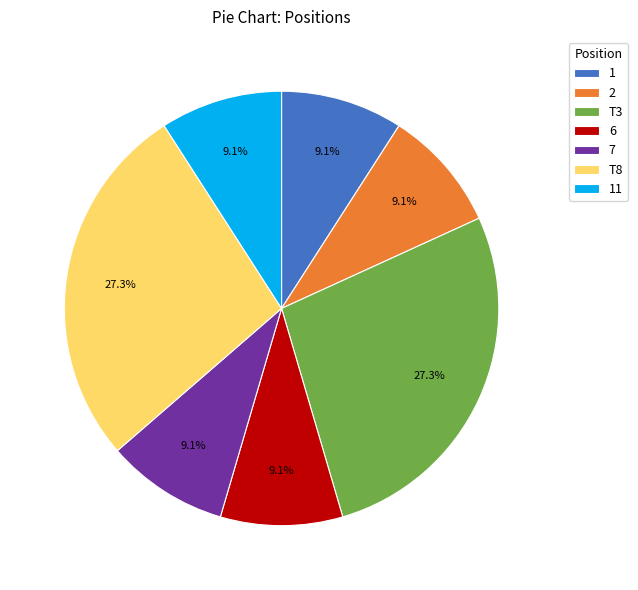

How many slices are in this pie chart?

7